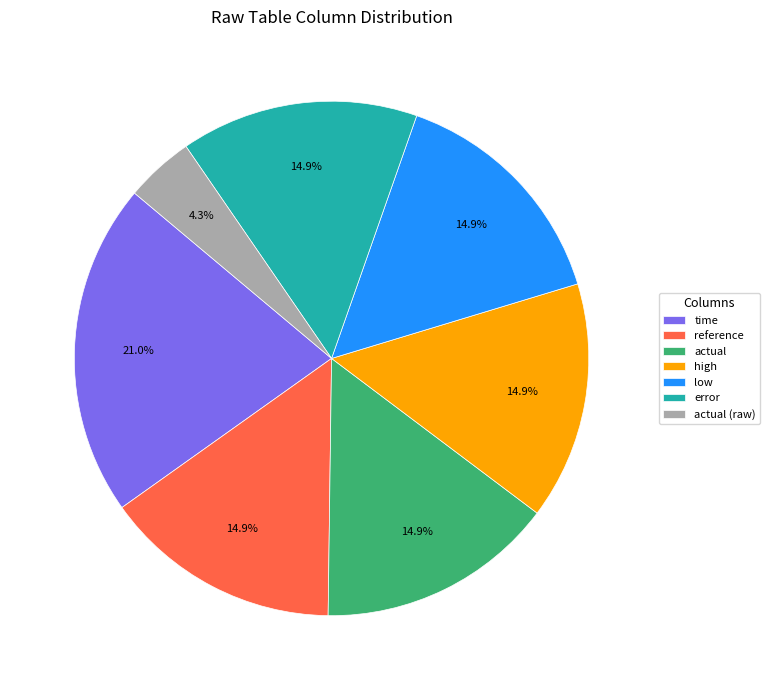

Does time represent more than half of the total?

No